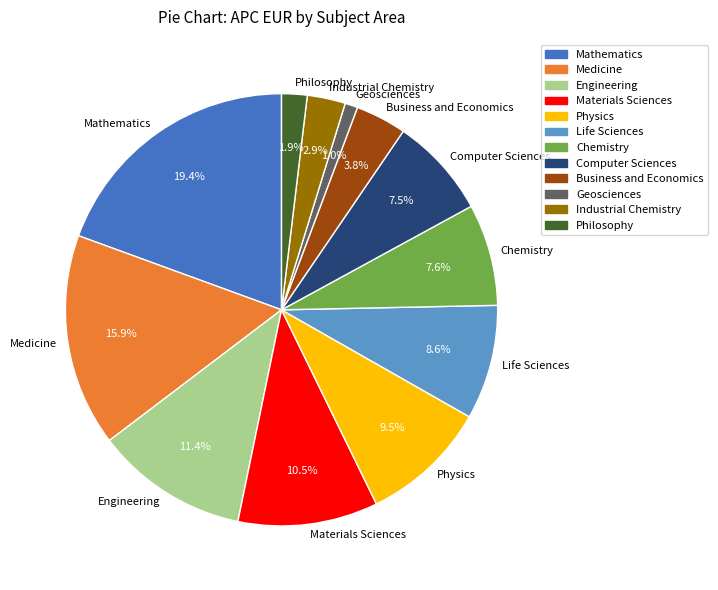

Does any single category account for the majority?

No